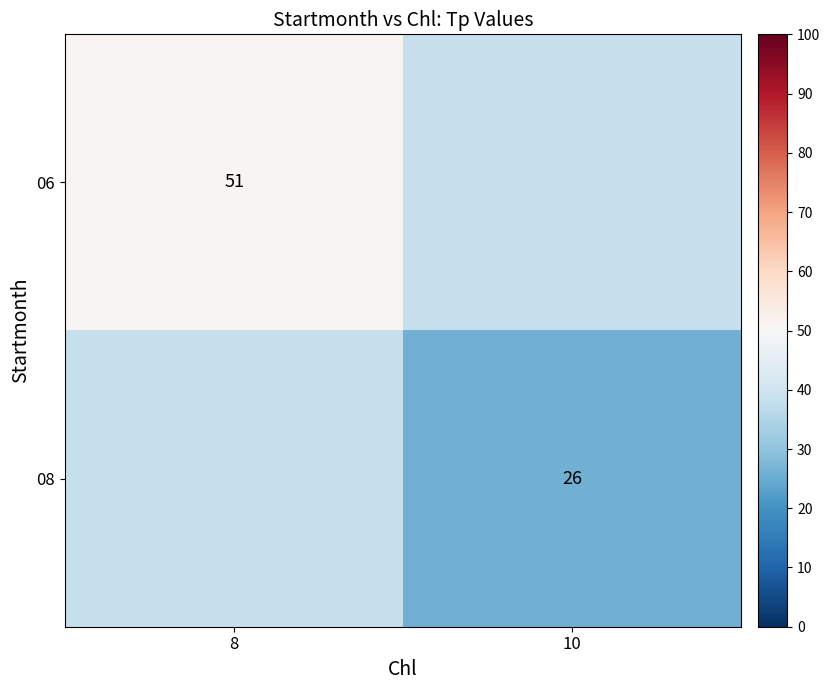

The 06 series shows 51.0 at 8. True or false?

True